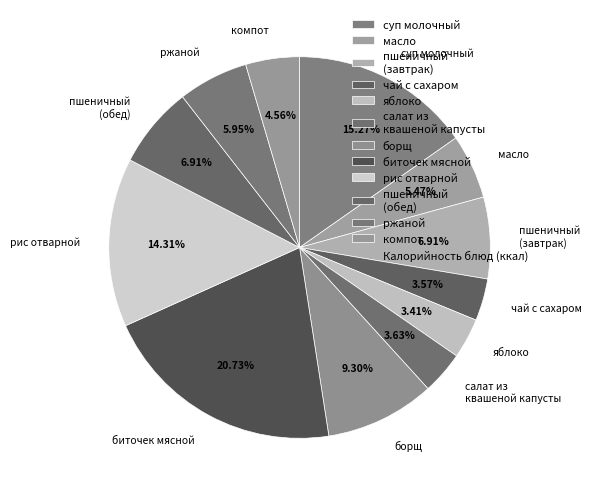

Count the number of slices in the pie.

12